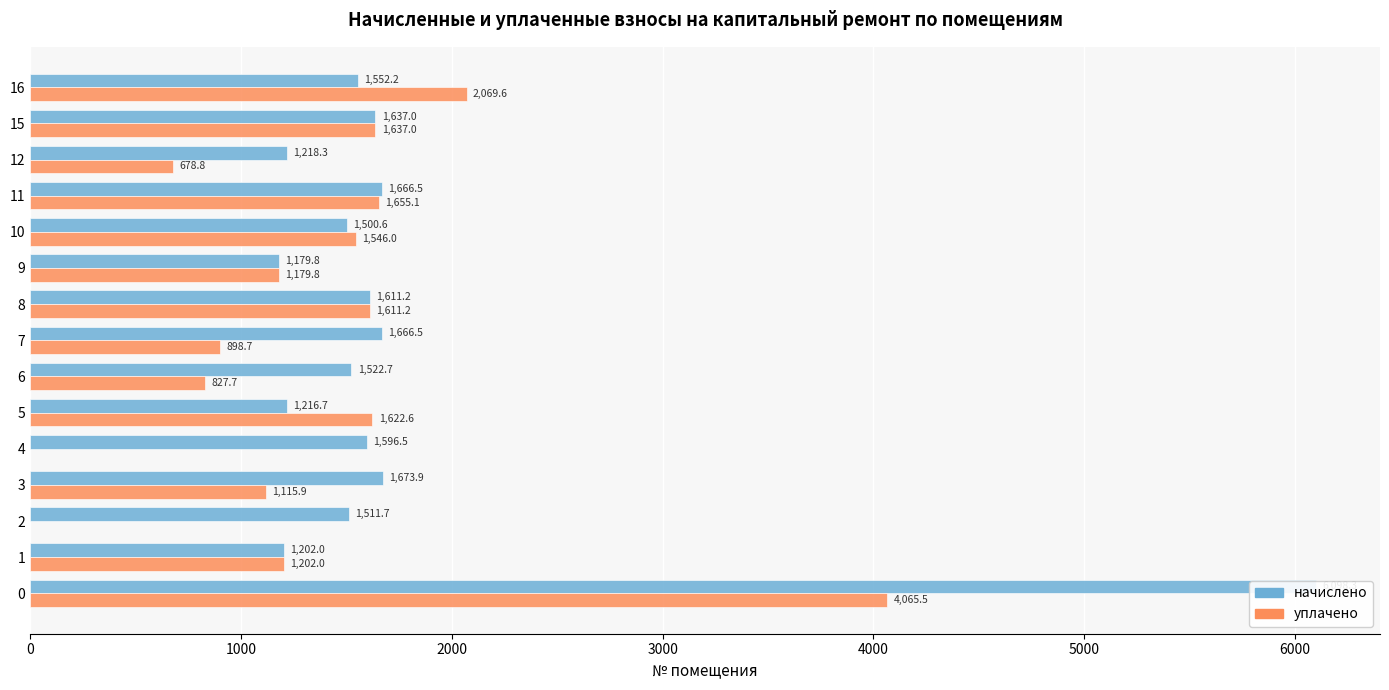

Between 0 and 3, which series saw the biggest shift?

начислено